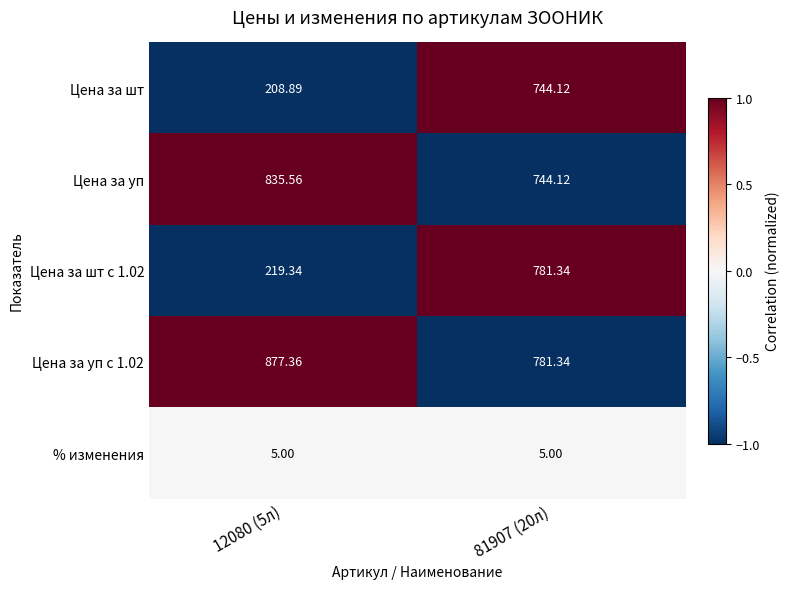

Is the value of Цена за шт с 1.02 at 12080 (5л) greater than the value of Цена за уп at 12080 (5л)?

No